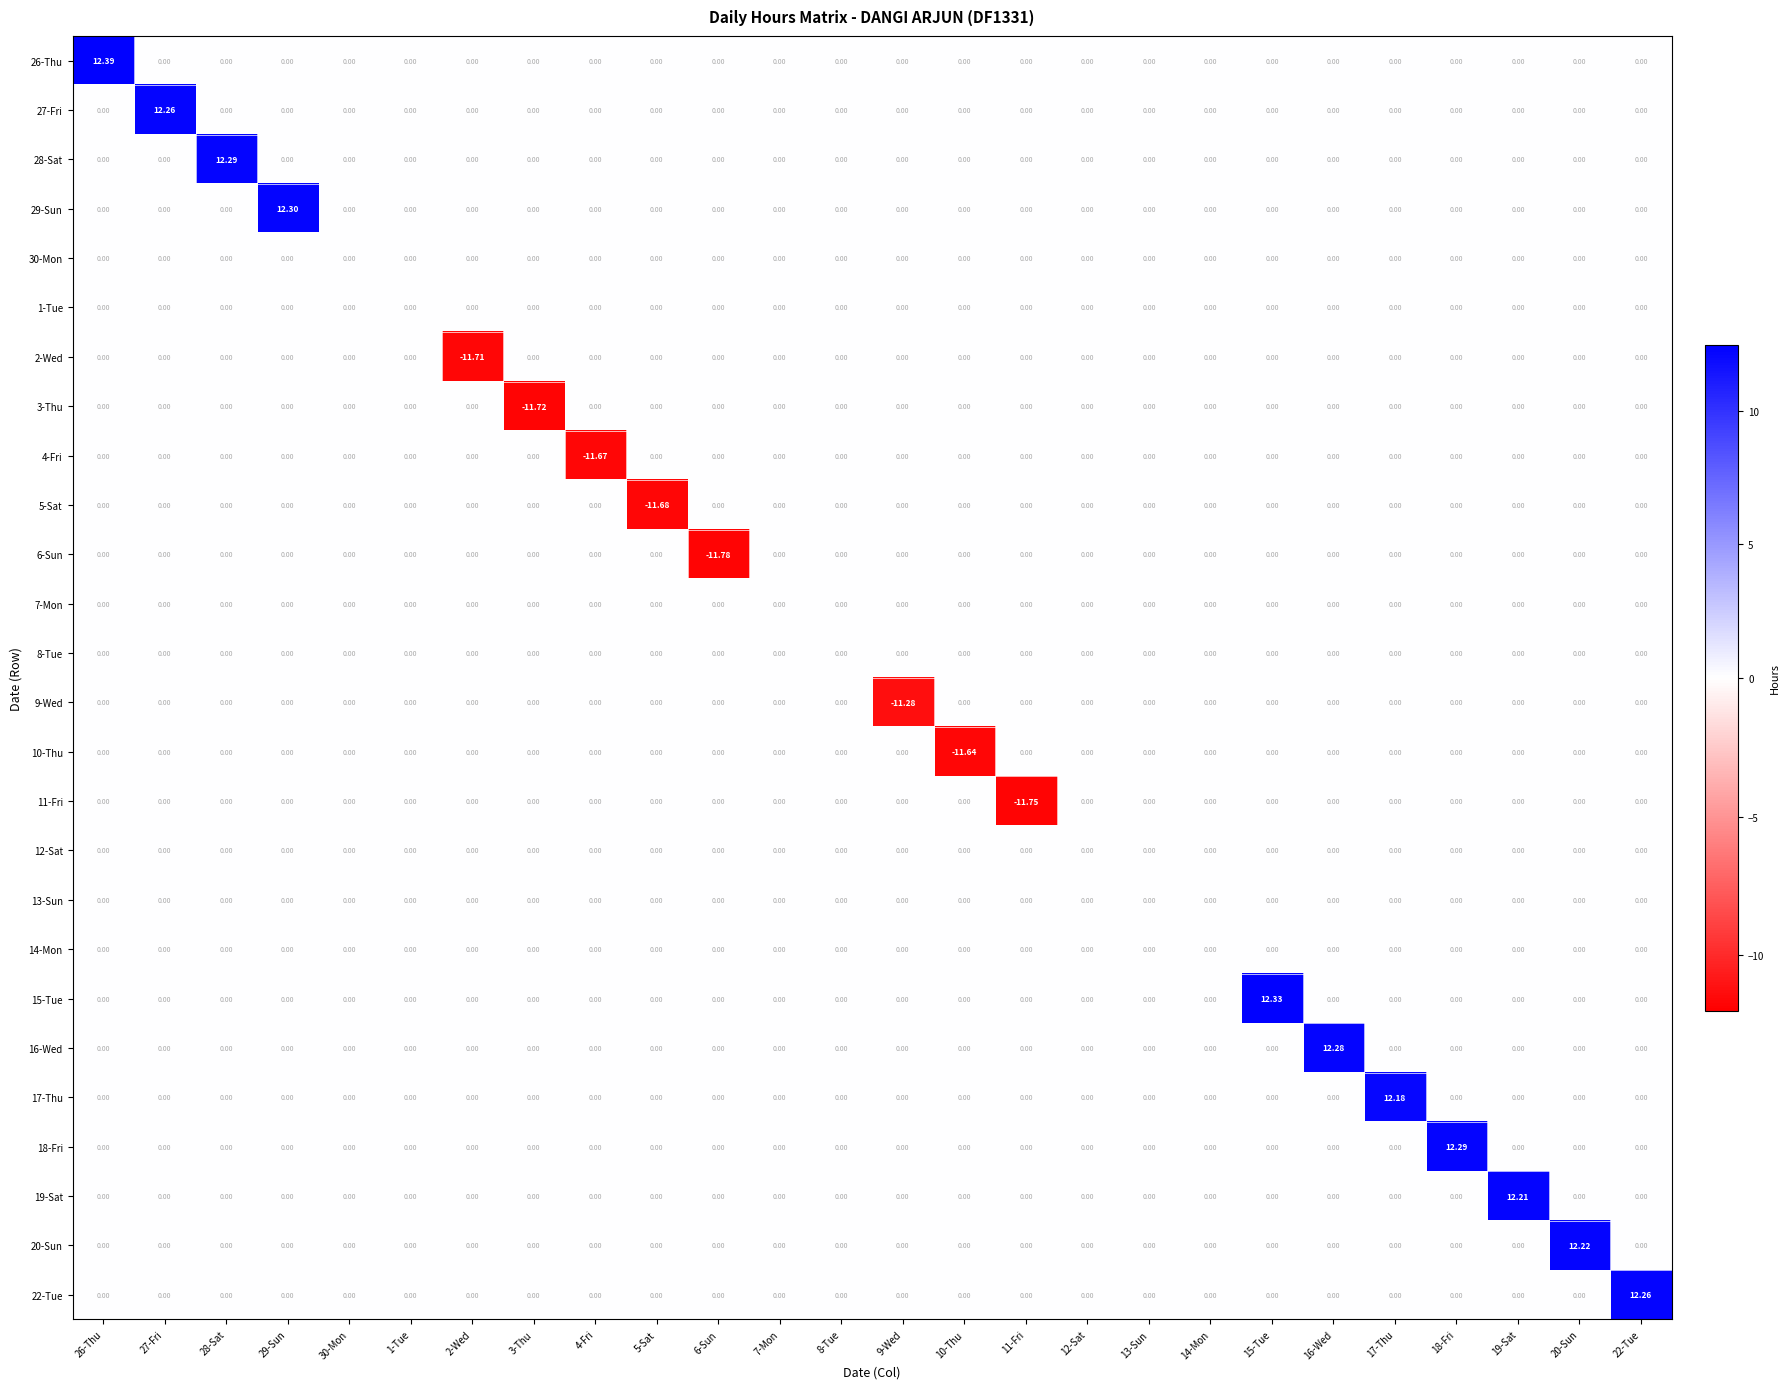

List the series in order of their peak value, highest first.

26-Thu, 15-Tue, 29-Sun, 28-Sat, 18-Fri, 16-Wed, 27-Fri, 22-Tue, 20-Sun, 19-Sat, 17-Thu, 30-Mon, 1-Tue, 2-Wed, 3-Thu, 4-Fri, 5-Sat, 6-Sun, 7-Mon, 8-Tue, 9-Wed, 10-Thu, 11-Fri, 12-Sat, 13-Sun, 14-Mon